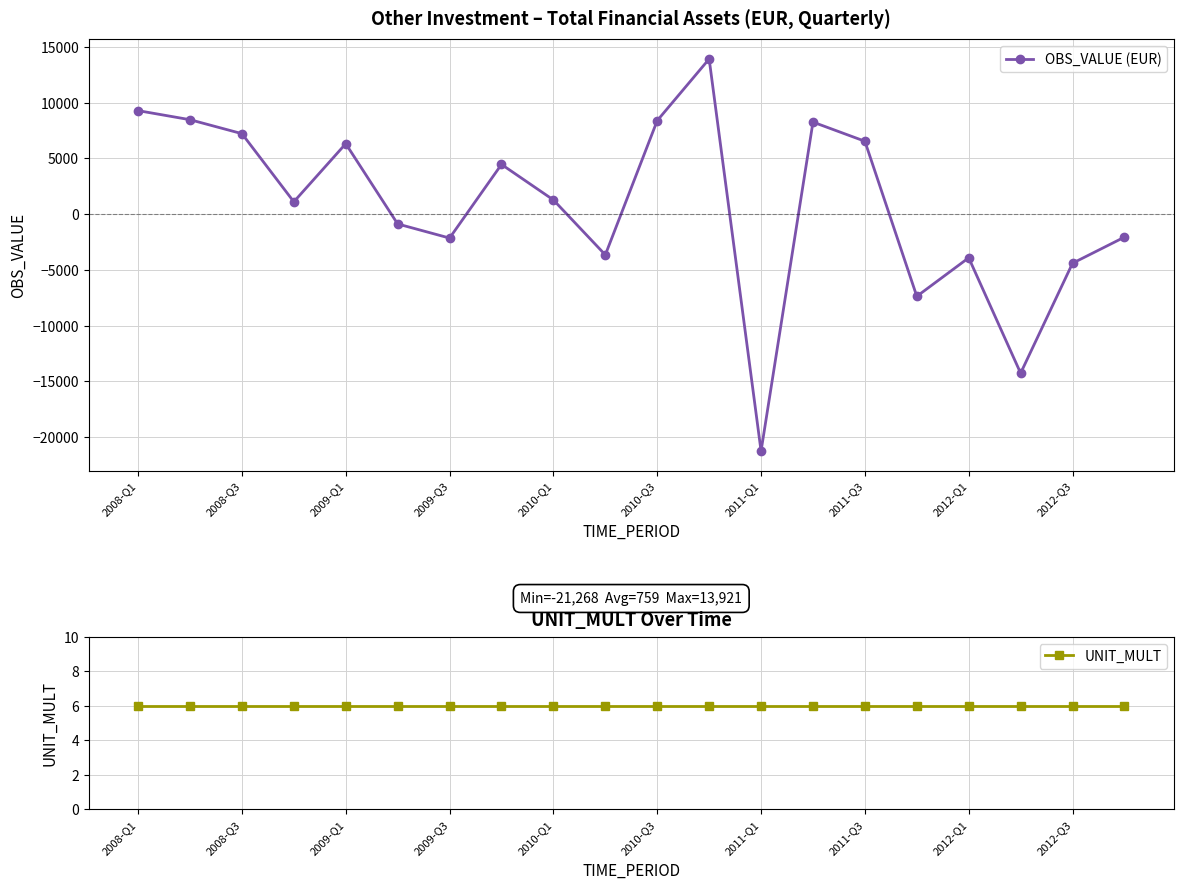

True or false: UNIT_MULT has a value of 10.5 at 11.

False